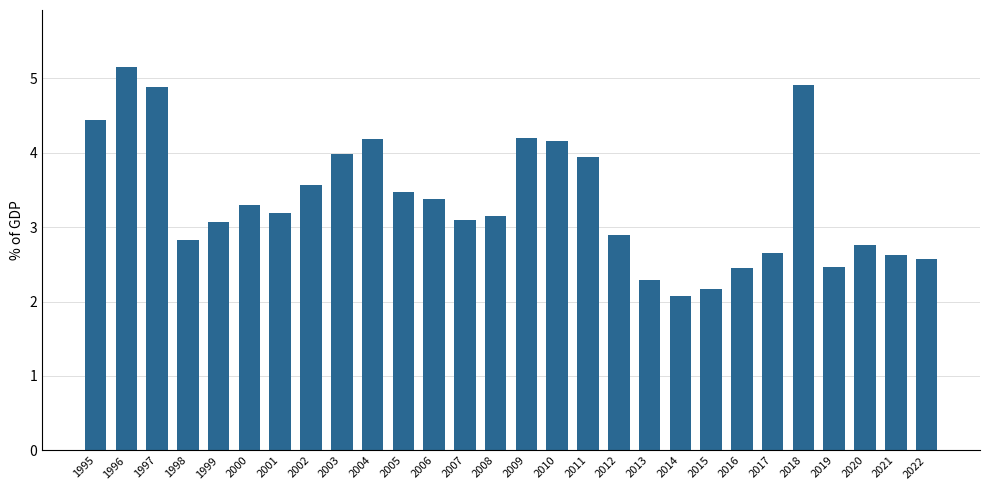

What is the difference between the values at 2006 and 2014?

1.3